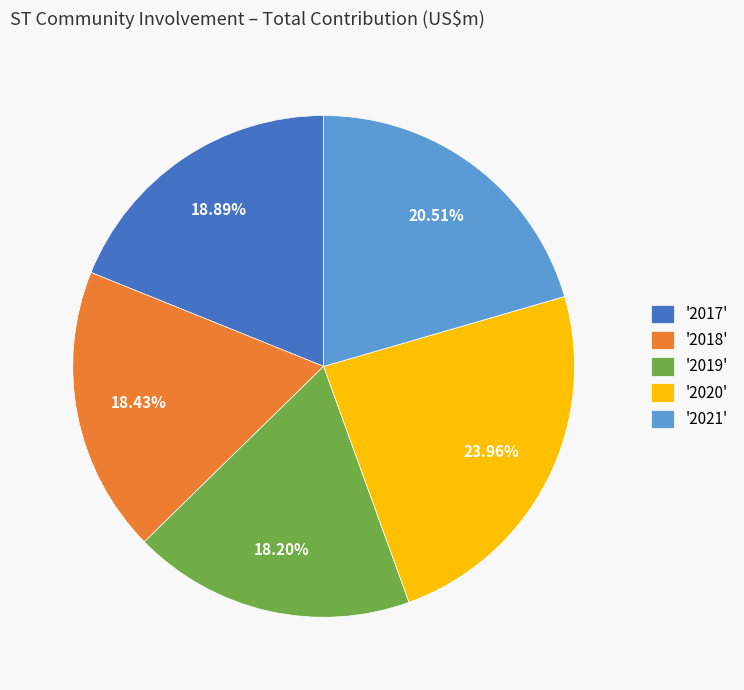

Which has a higher value, '2020' or '2019'?

'2020'